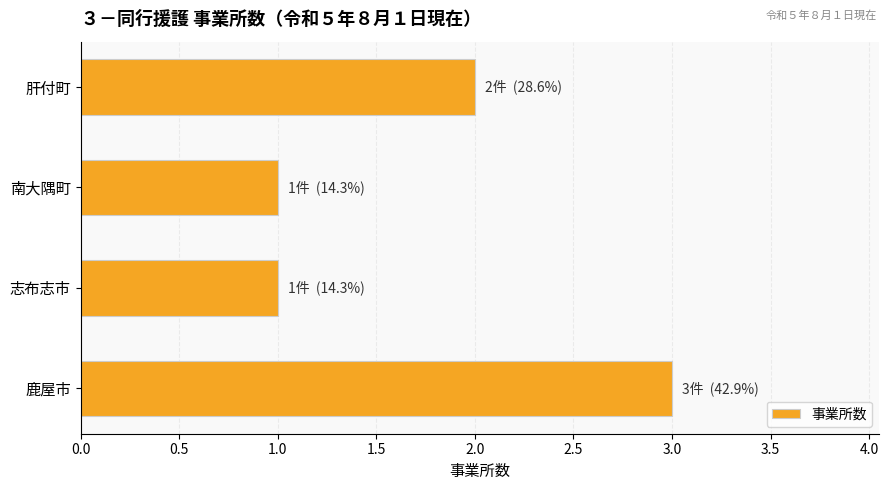

What is the sum of the values at 志布志市 and 鹿屋市?

4